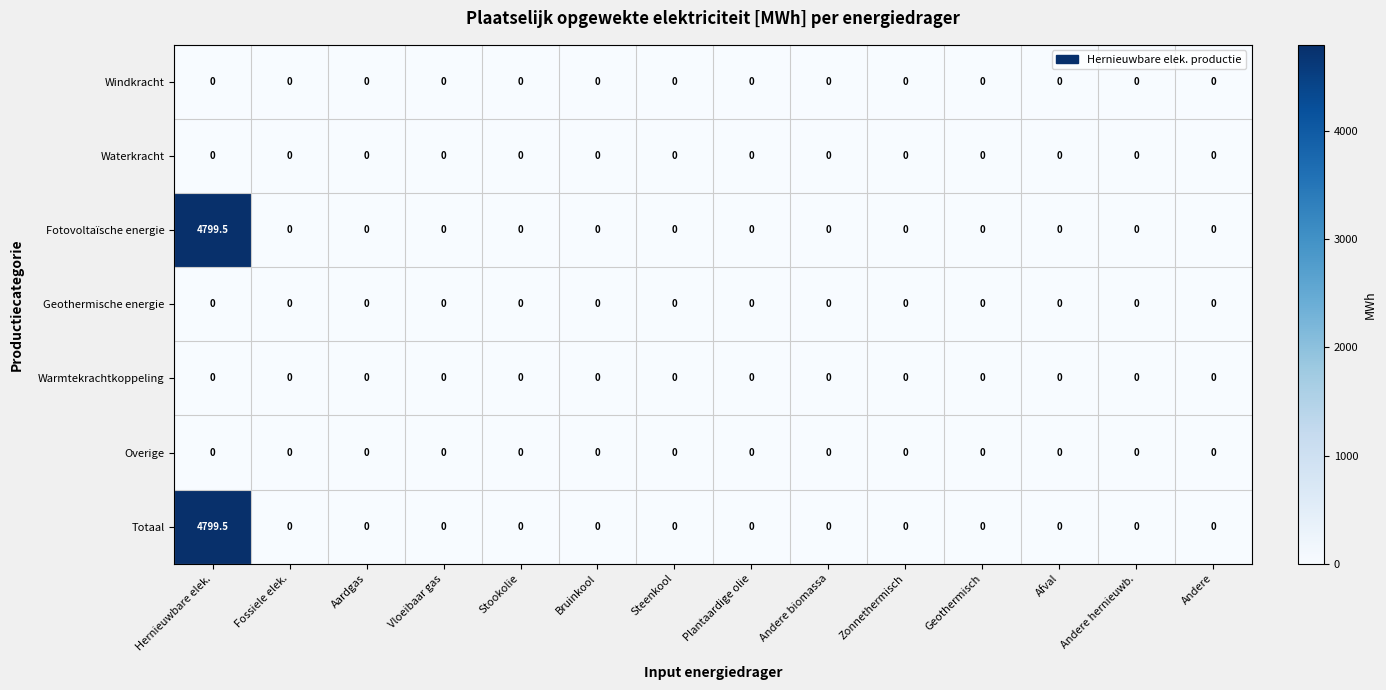

What is the average value of the Totaal series?

342.8